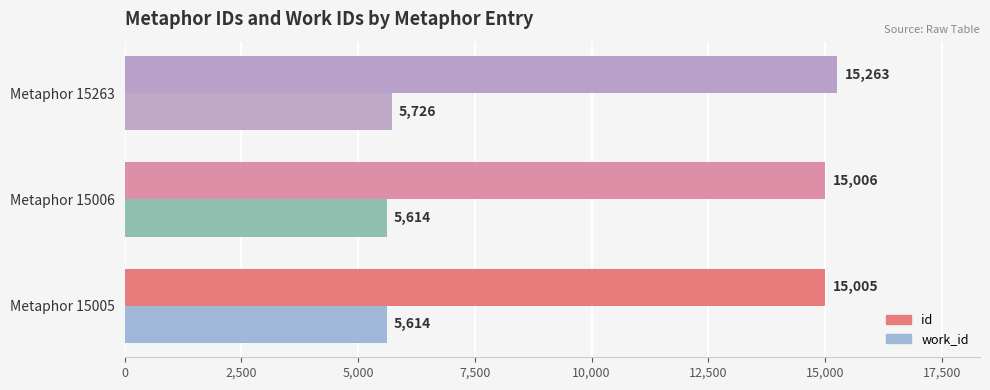

What is the difference between the highest and lowest values at Metaphor 15005?

9391